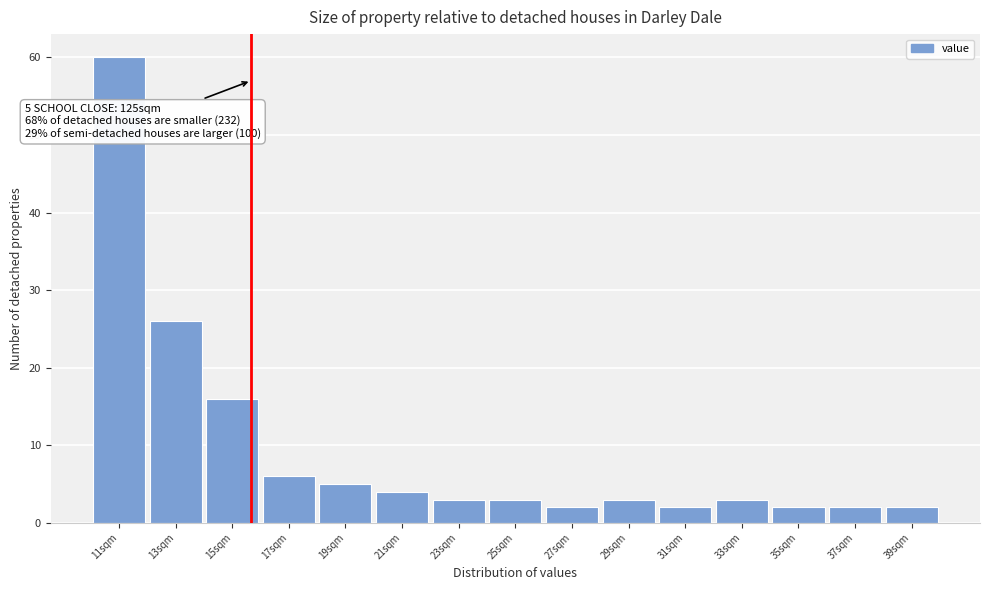

Over which range of the x-axis is the bar tallest?

10 to 12